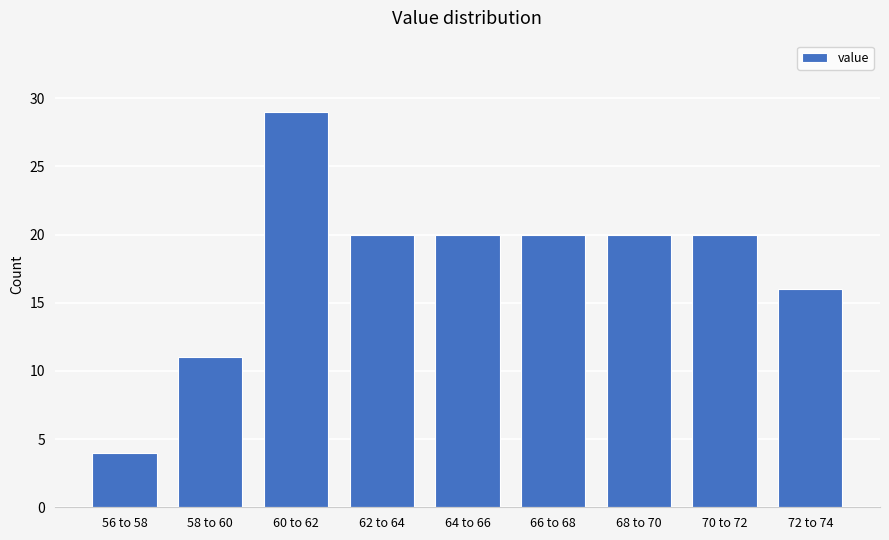

Reading right to left, transcribe all the data shown in this chart.

72 to 74=16	70 to 72=20	68 to 70=20	66 to 68=20	64 to 66=20	62 to 64=20	60 to 62=29	58 to 60=11	56 to 58=4